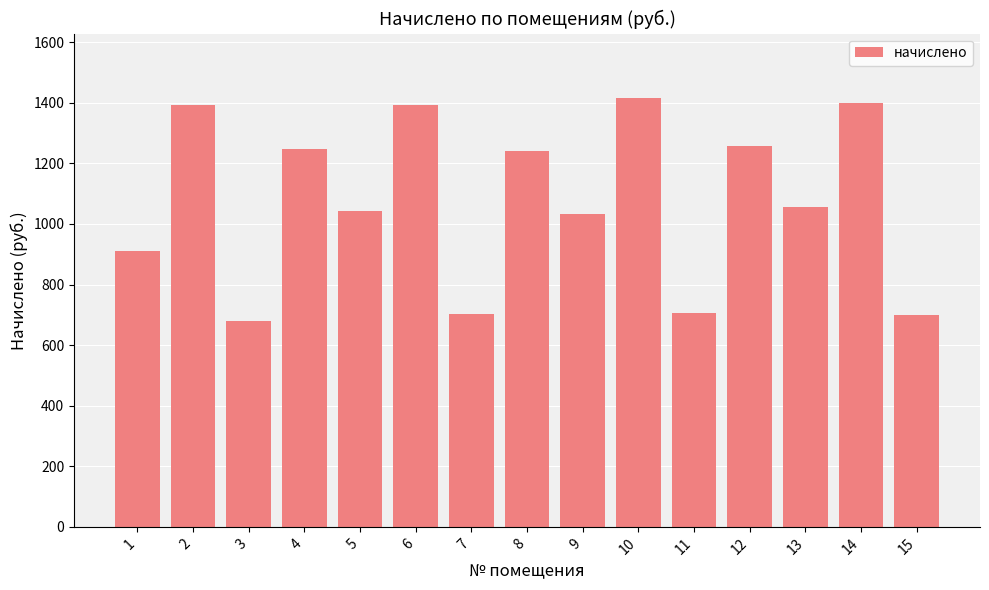

Is it true that the value at 14 is 1400.5?

True